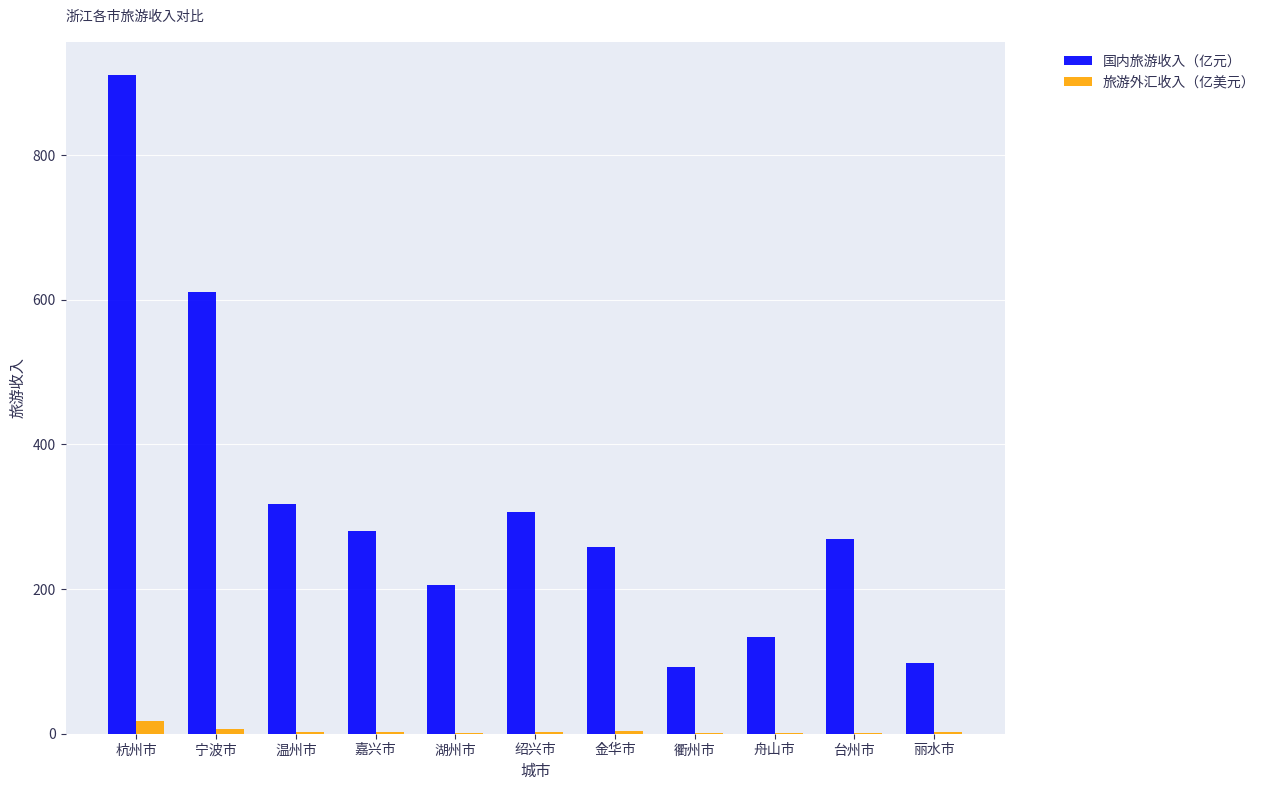

Is the value of 国内旅游收入（亿元） at 杭州市 greater than the value of 旅游外汇收入（亿美元） at 舟山市?

Yes